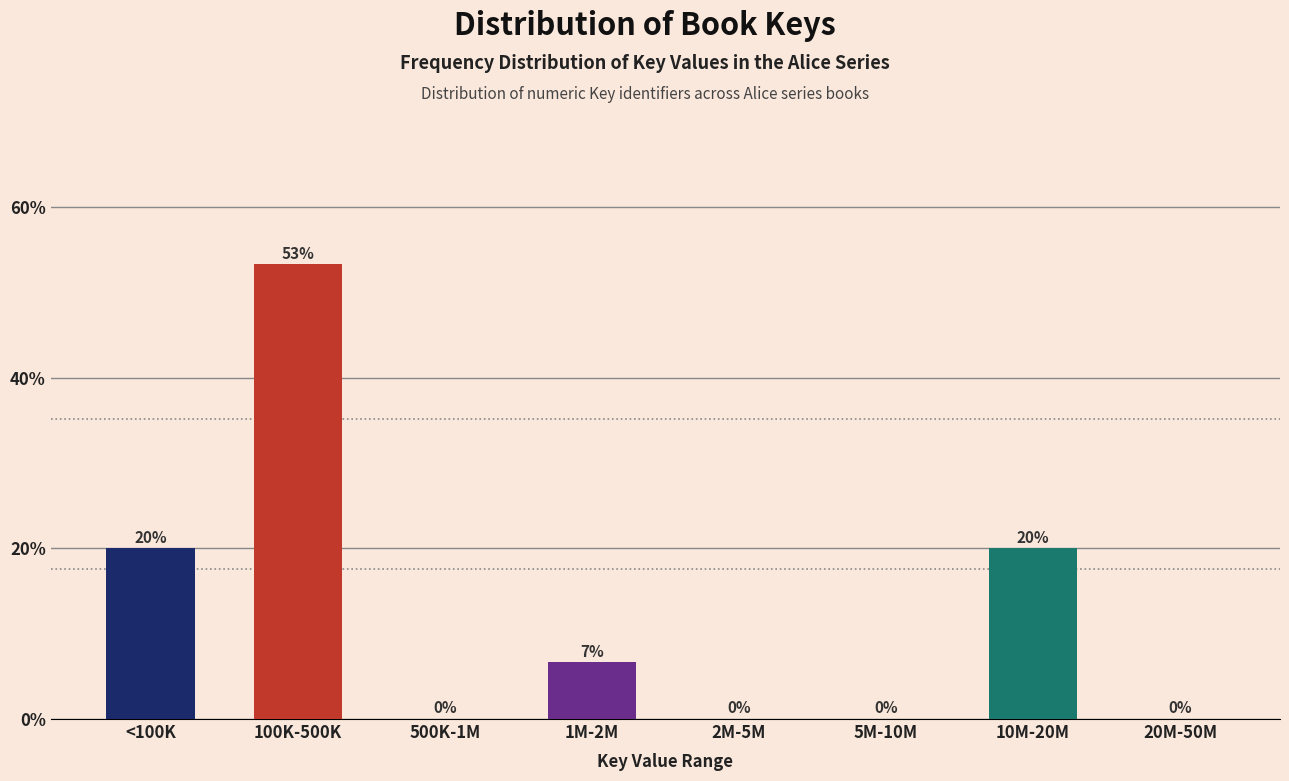

What is the maximum value shown in the chart?

53.3